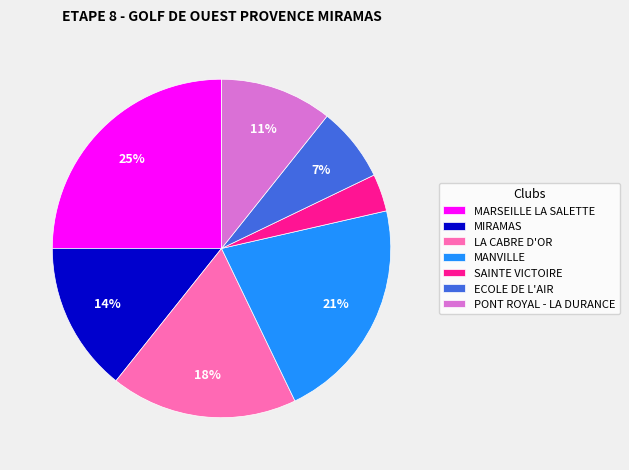

To the nearest percent, what is the difference between the largest and smallest slice percentages?

21%